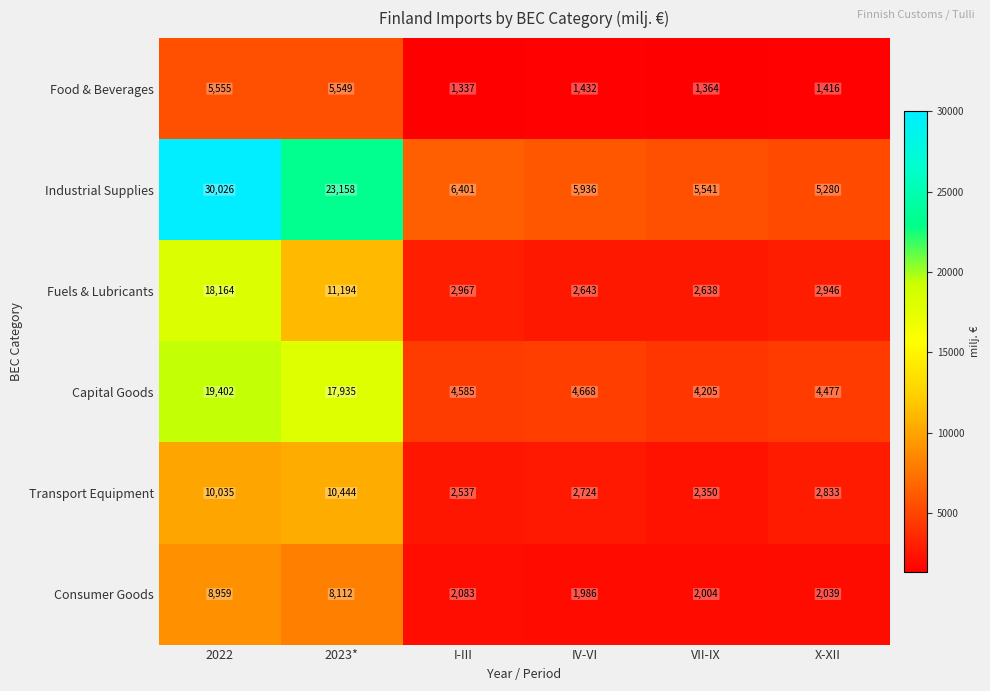

Which series has the largest total across all categories?

Industrial Supplies